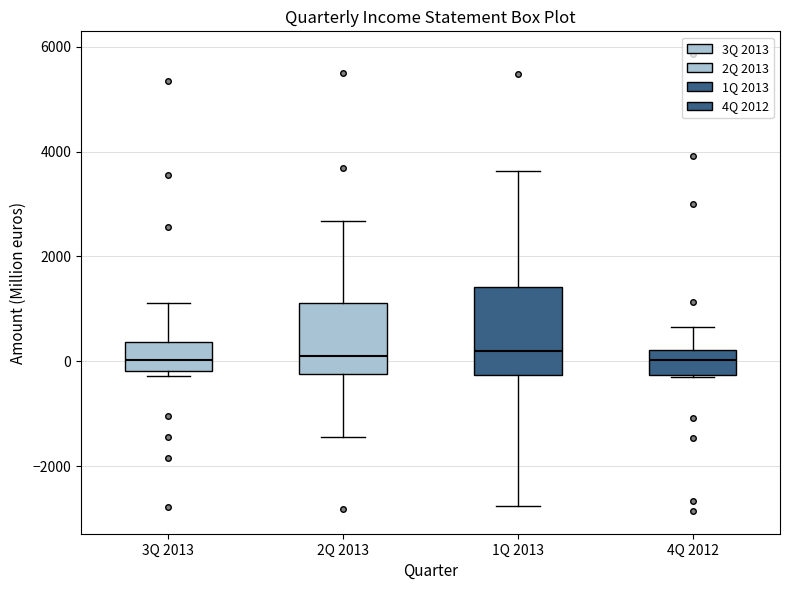

Where does the median line of the box for 1Q 2013 sit on the y-axis? The values are not printed on the chart, so give them approximately, as read against the axis.

200